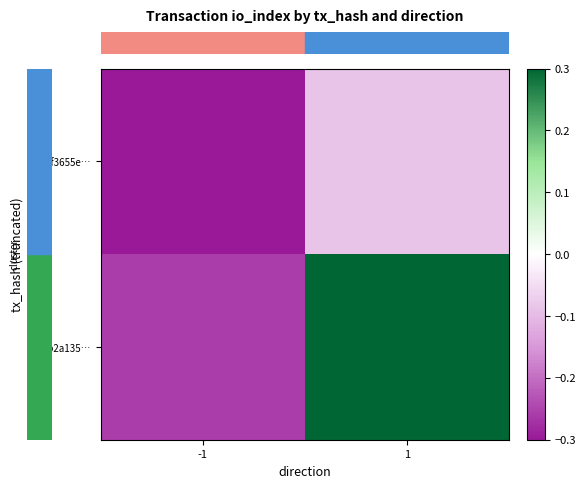

Which series has the largest range (max minus min)?

row_1